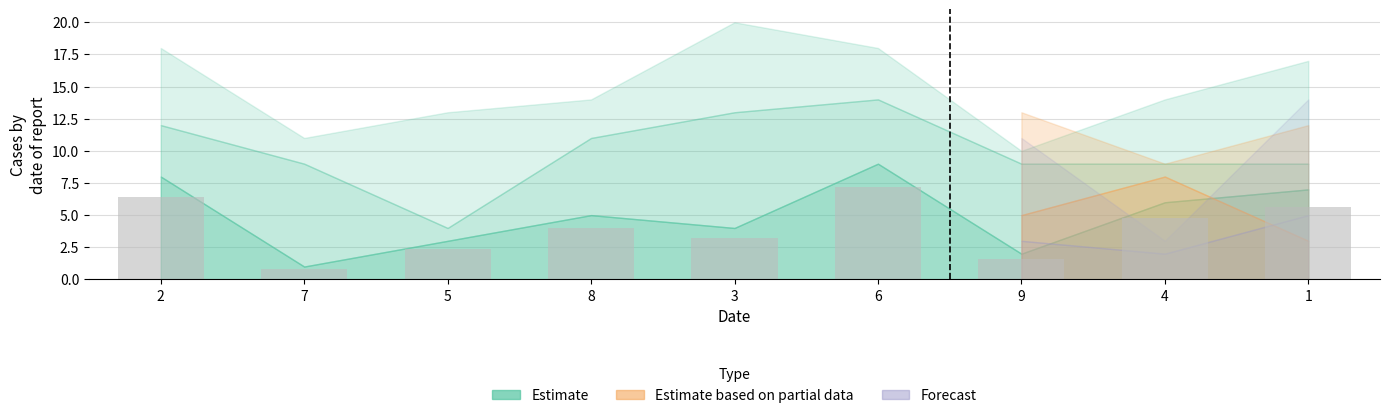

Reading left to right, extract all data points from this chart.

2=6.4	7=0.8	5=2.4	8=4.0	3=3.2	6=7.2	9=1.6	4=4.8	1=5.6